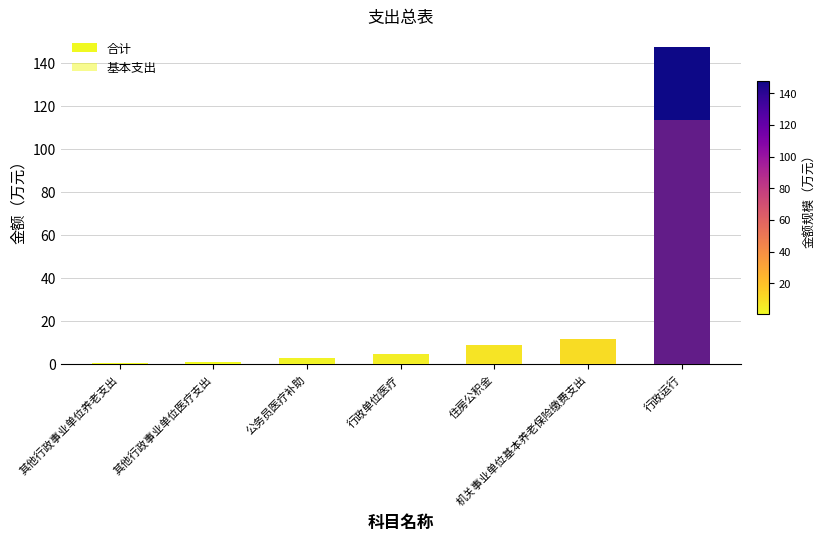

Reading left to right, what are all the values shown in this chart?

合计: 其他行政事业单位养老支出=0.5	其他行政事业单位医疗支出=1.0	公务员医疗补助=3.0	行政单位医疗=5.0	住房公积金=8.9	机关事业单位基本养老保险缴费支出=11.8	行政运行=147.7
基本支出: 其他行政事业单位养老支出=0.5	其他行政事业单位医疗支出=1.0	公务员医疗补助=3.0	行政单位医疗=5.0	住房公积金=8.9	机关事业单位基本养老保险缴费支出=11.8	行政运行=113.4